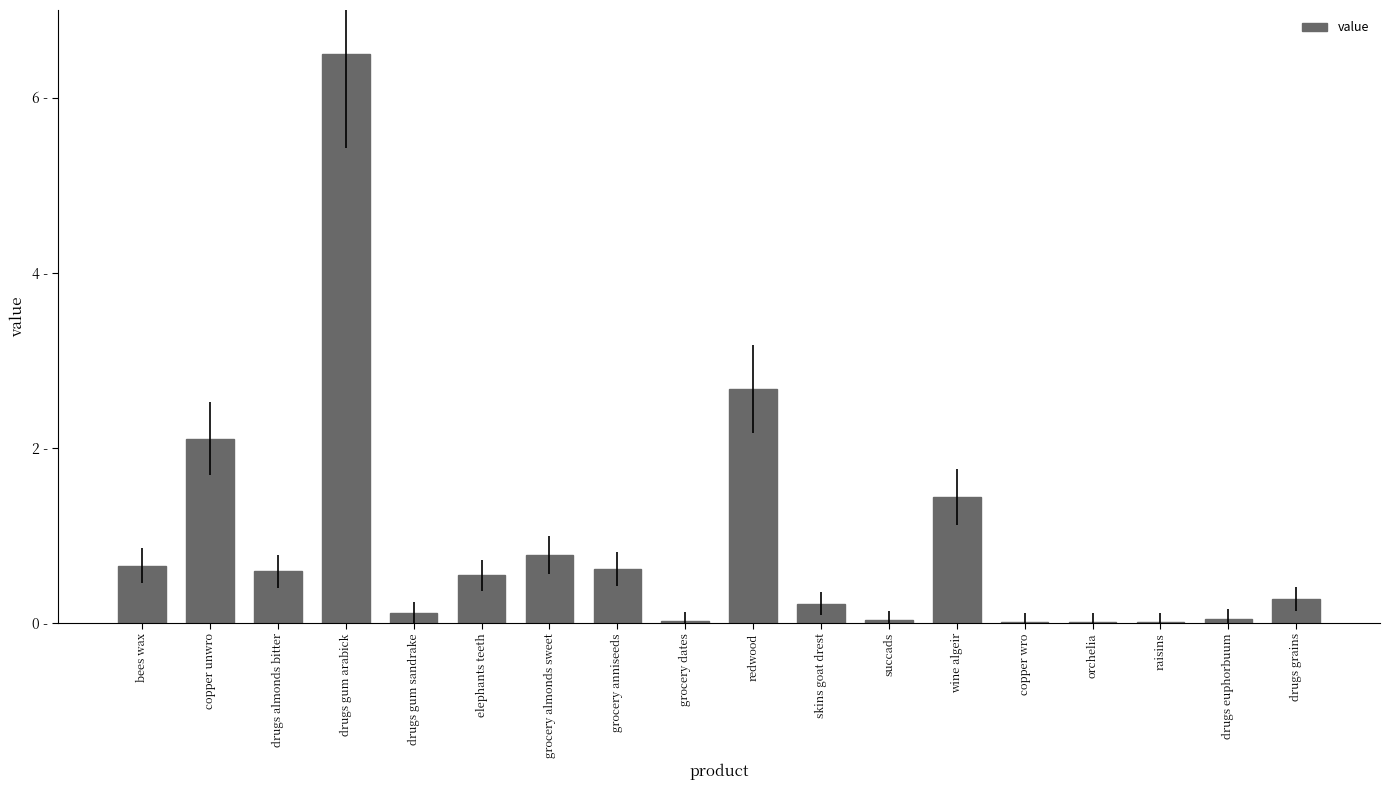

Which label corresponds to the largest value in the chart?

drugs gum arabick